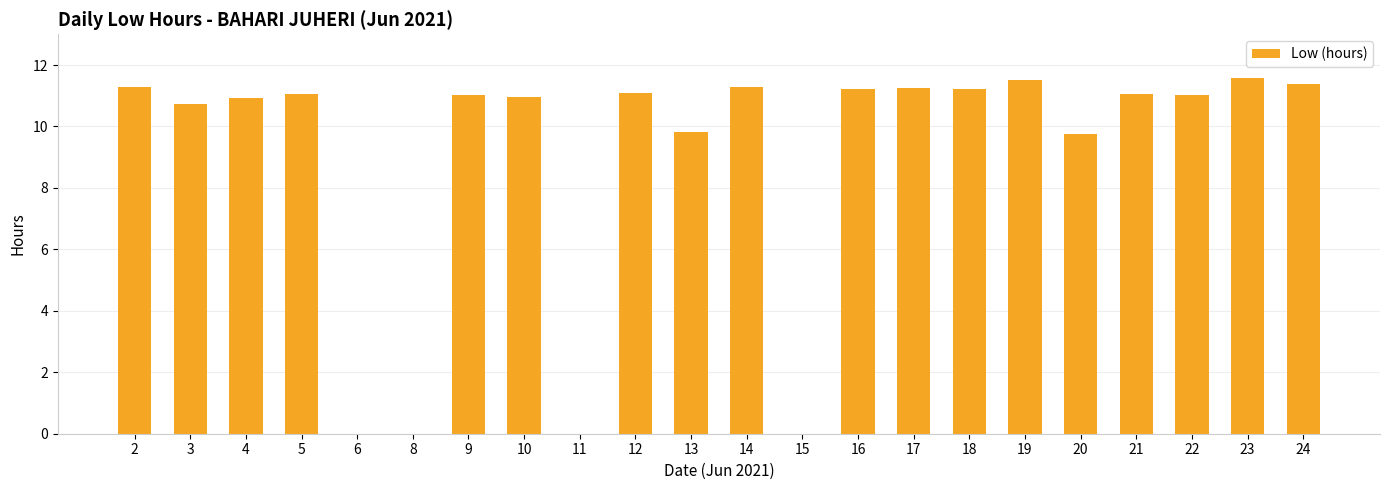

The value at 10 is 10.9. True or false?

True